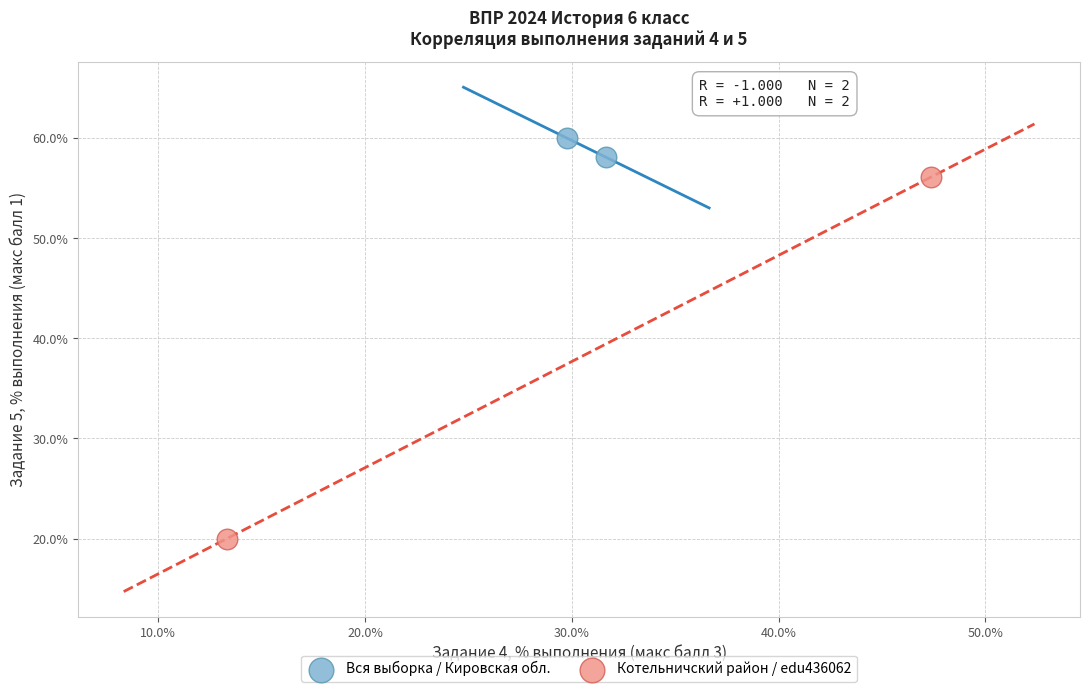

What are all the series names shown in the legend?

Вся выборка / Кировская обл., Котельничский район / edu436062